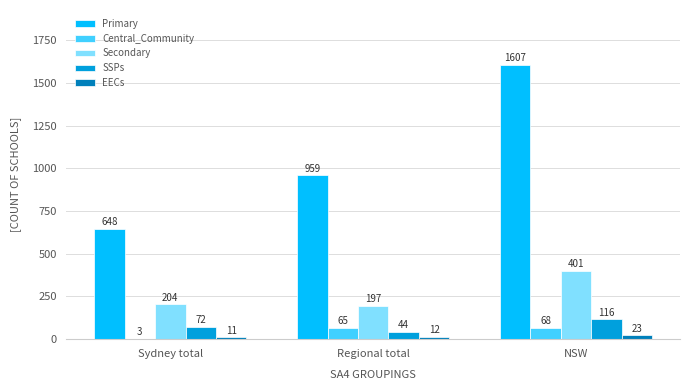

Which series changed the most between Sydney total and Regional total?

Primary